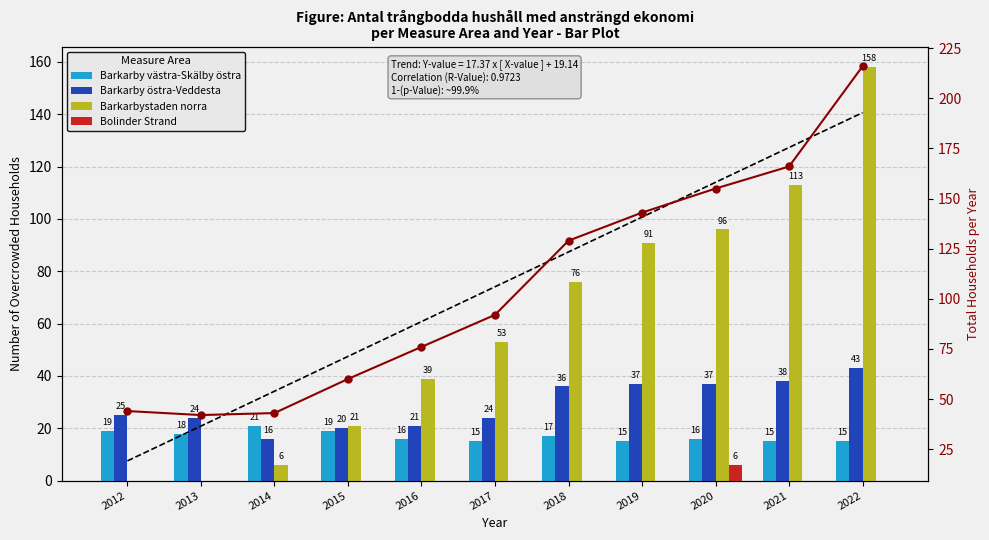

Read the Total value at 2015.

60.0